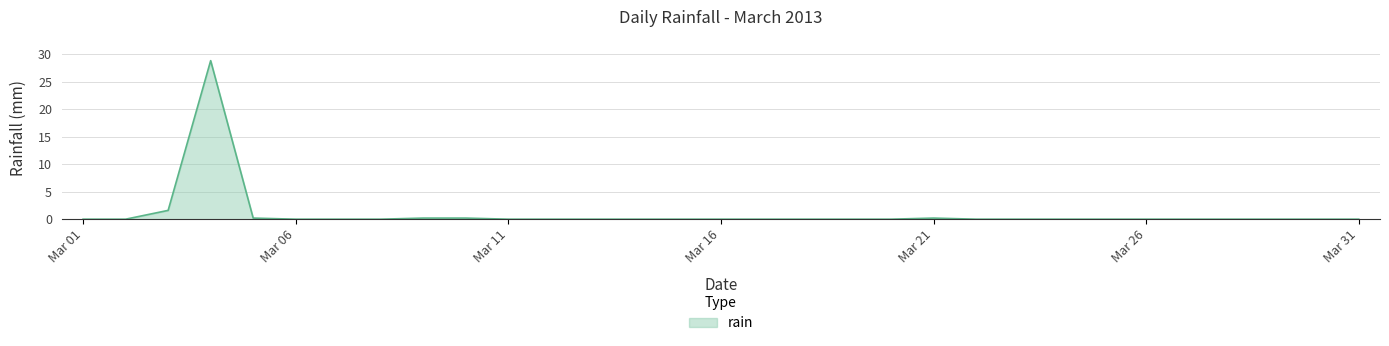

What is the difference between the maximum and minimum values?

28.8